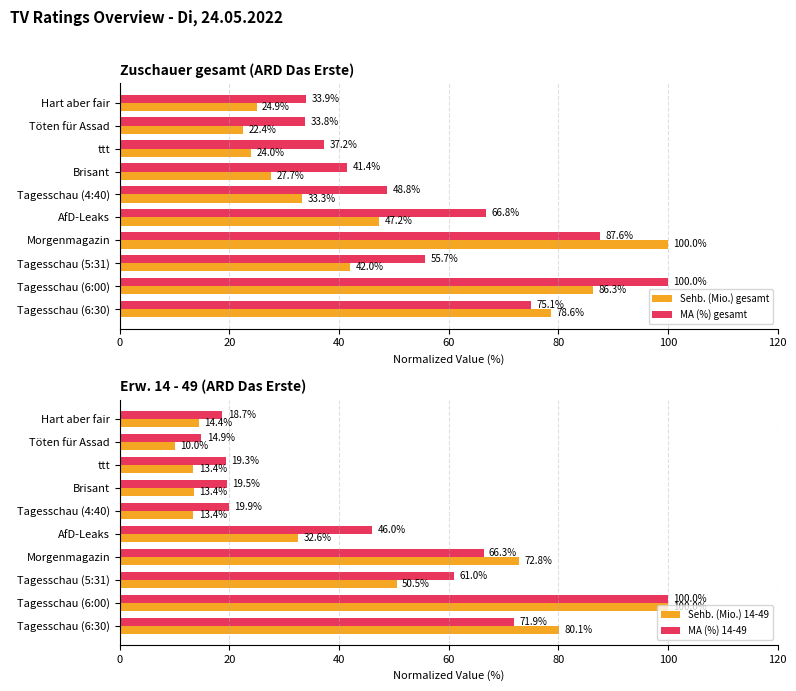

Rank the categories by Sehb. (Mio.) gesamt value from lowest to highest.

Töten für Assad, ttt, Hart aber fair, Brisant, Tagesschau (4:40), Tagesschau (5:31), AfD-Leaks, Tagesschau (6:30), Tagesschau (6:00), Morgenmagazin